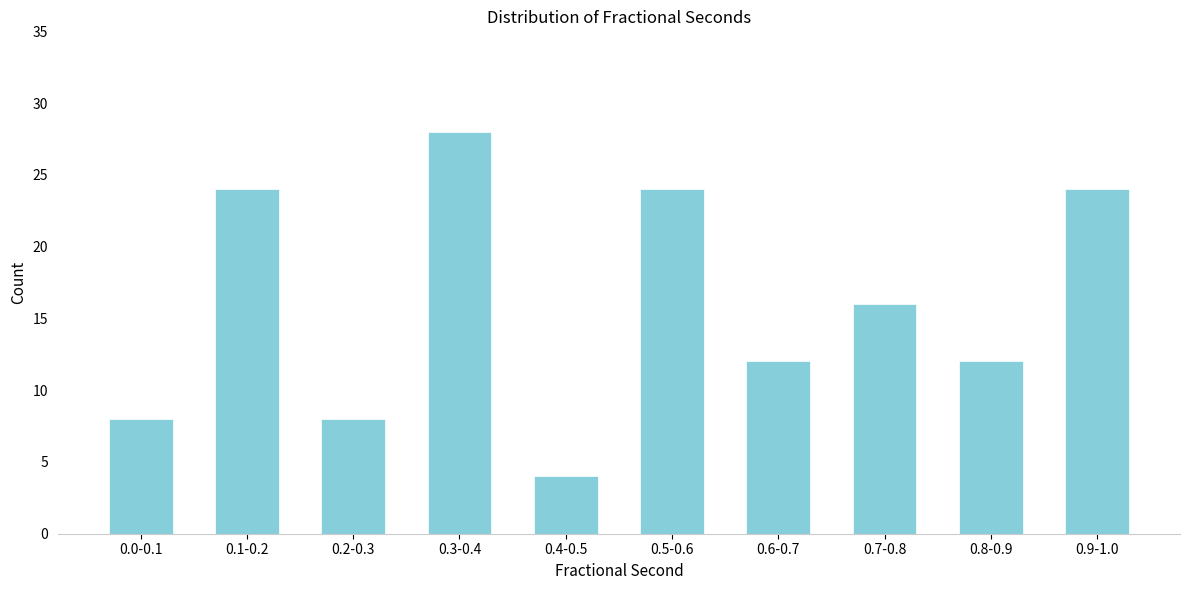

Reading left to right, extract all data points from this chart.

0.0-0.1=8	0.1-0.2=24	0.2-0.3=8	0.3-0.4=28	0.4-0.5=4	0.5-0.6=24	0.6-0.7=12	0.7-0.8=16	0.8-0.9=12	0.9-1.0=24